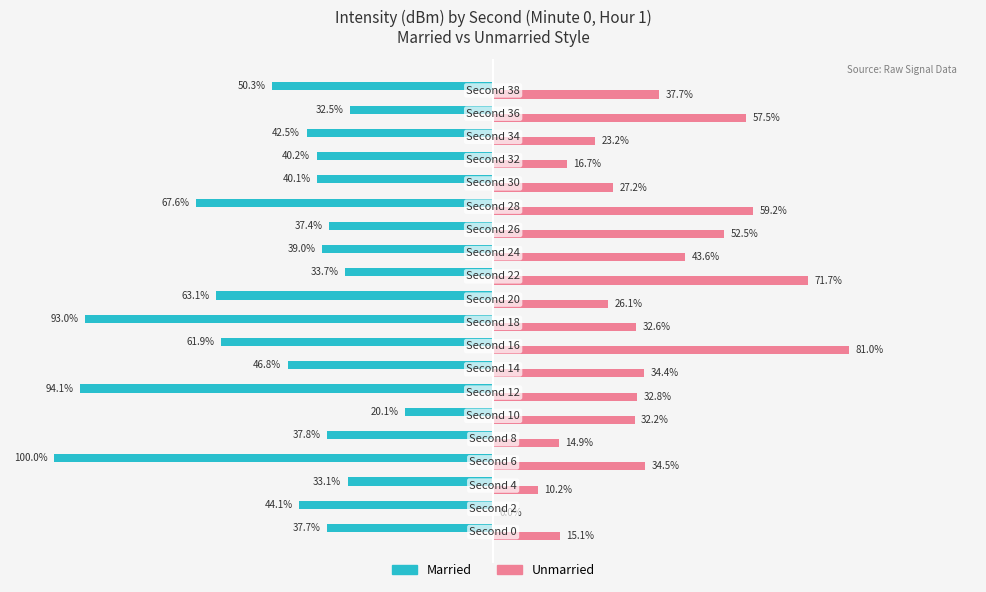

Which series has the largest total across all categories?

Unmarried